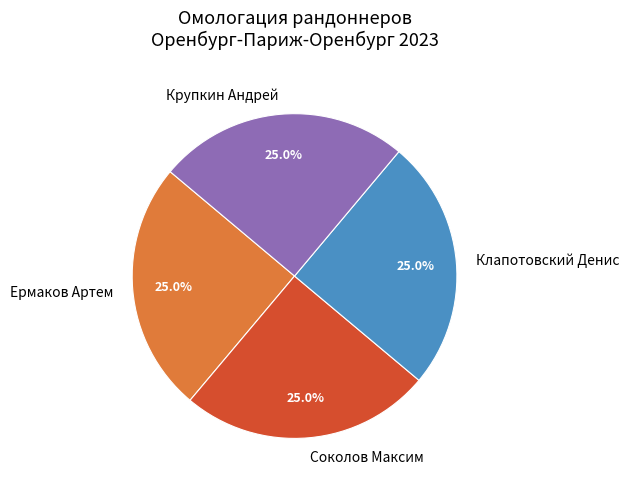

True or false: Ермаков Артем accounts for 25% of the total.

True